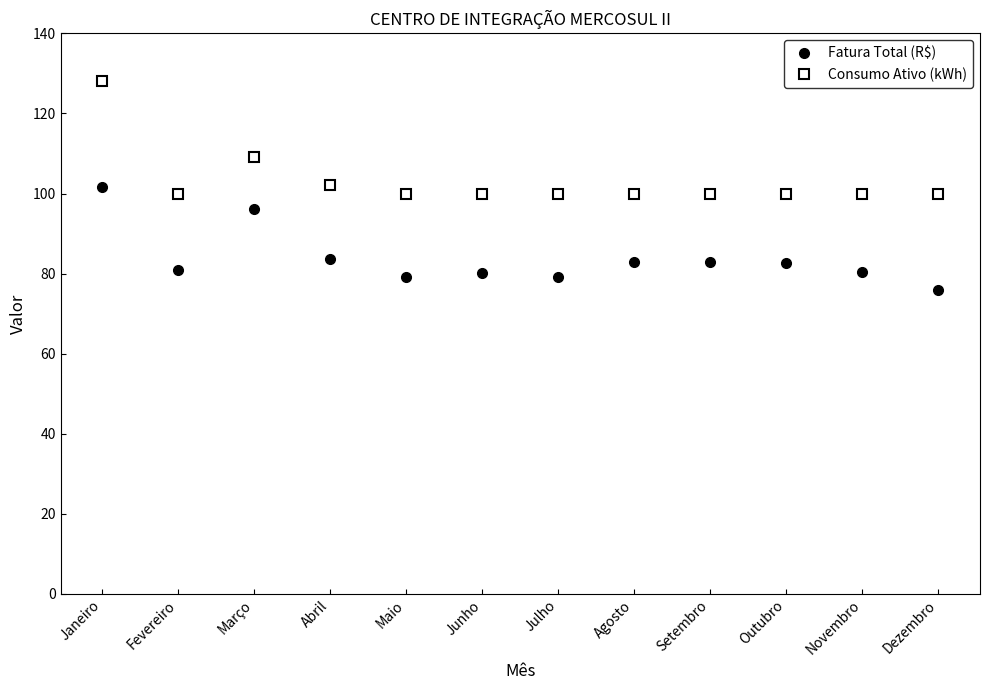

Does the chart display data point markers on the line(s)?

Yes